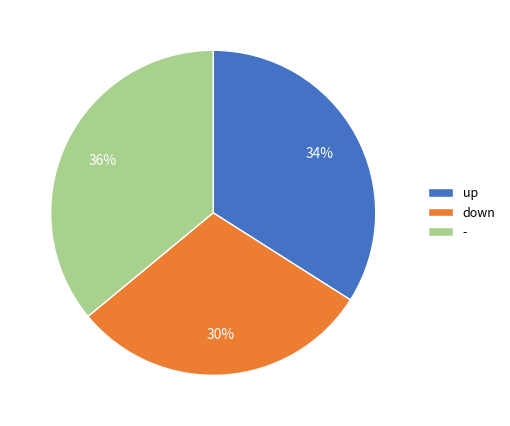

Is the sum of up and down greater than half?

Yes